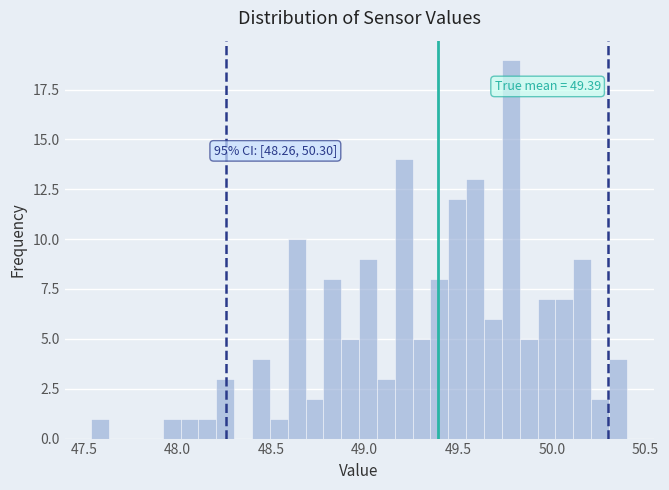

Read against the x-axis, roughly where is the centre of the tallest bar?

49.80